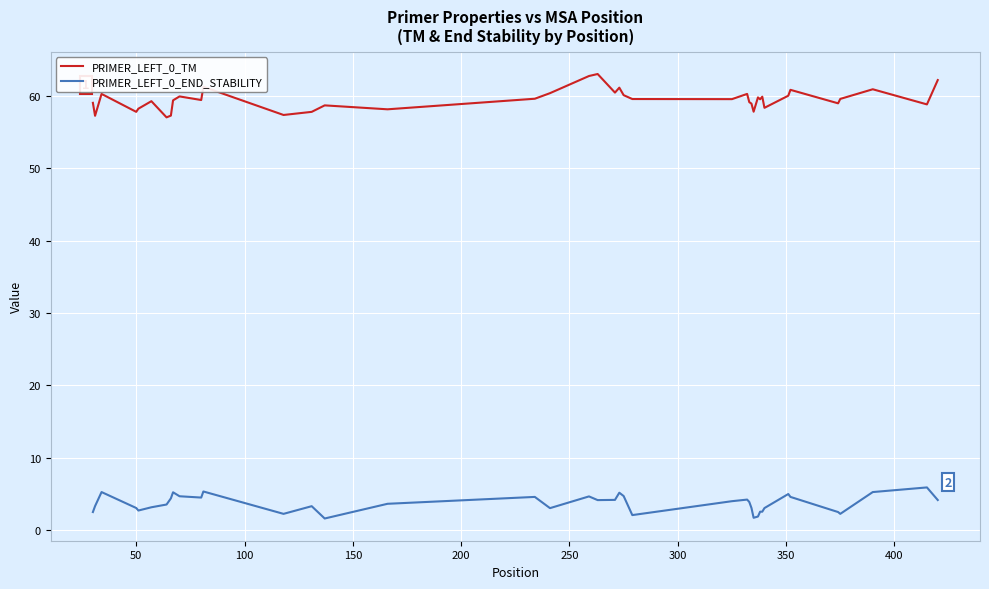

Which series has the largest total across all categories?

PRIMER_LEFT_0_TM